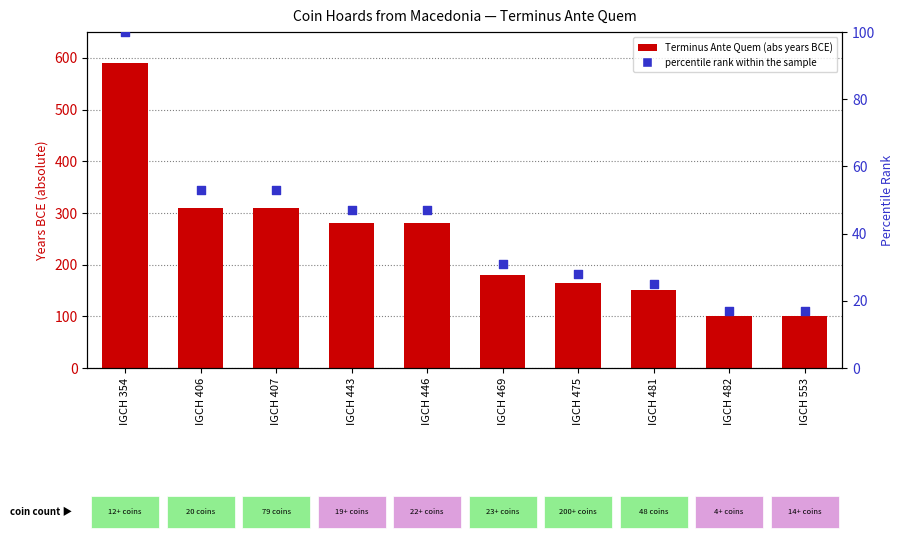

What is the total value across all series at IGCH 446?

327